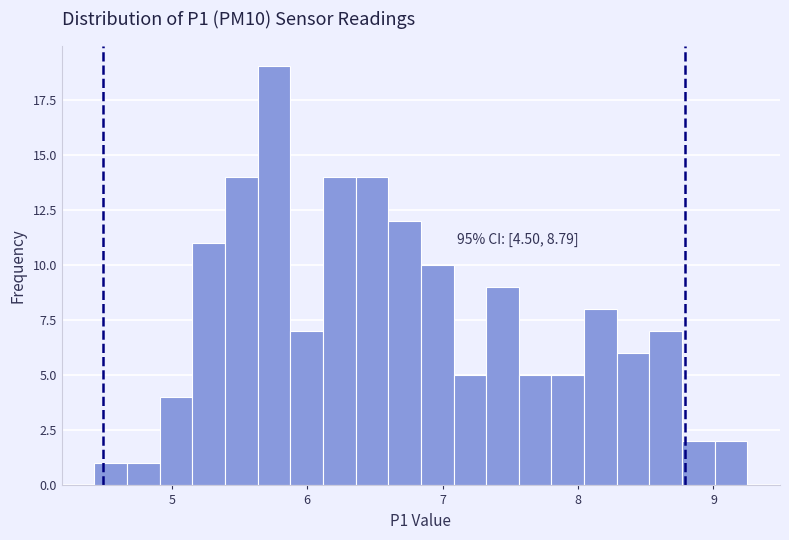

Around what value on the x-axis is the tallest bar? Give the approximate position of its centre, as read against the axis.

5.8